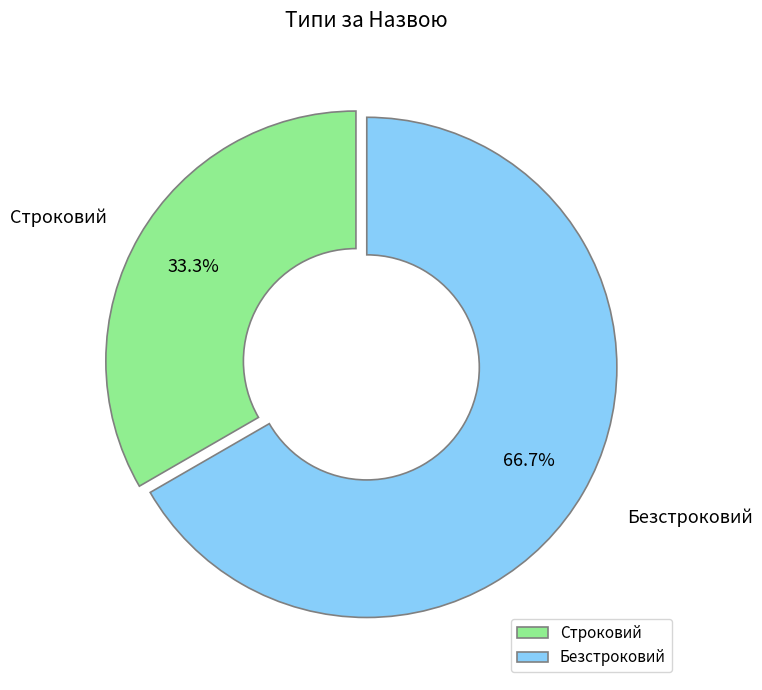

What percentage is NOT represented by Строковий?

66.7%